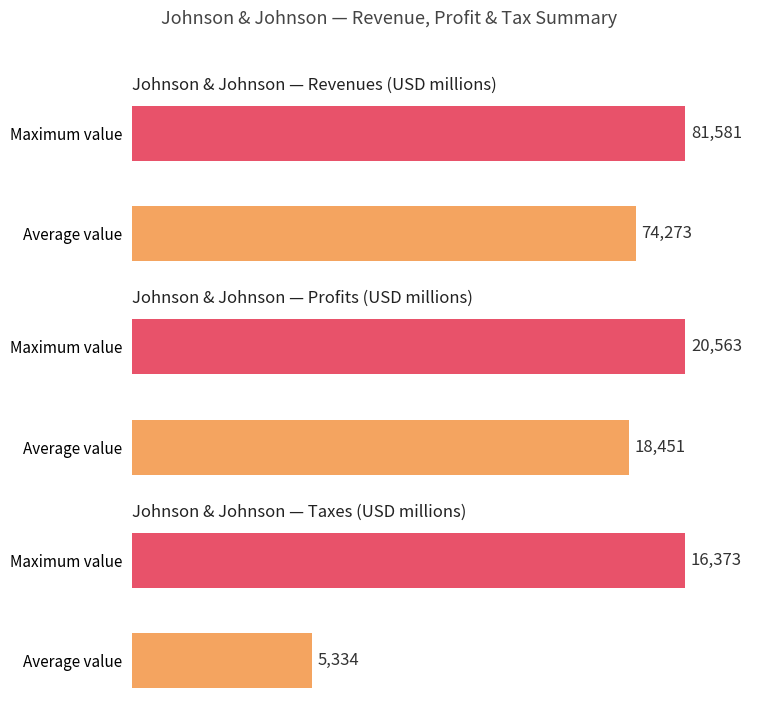

Rank the series by their average value, from highest to lowest.

Revenues, Profits, Taxes